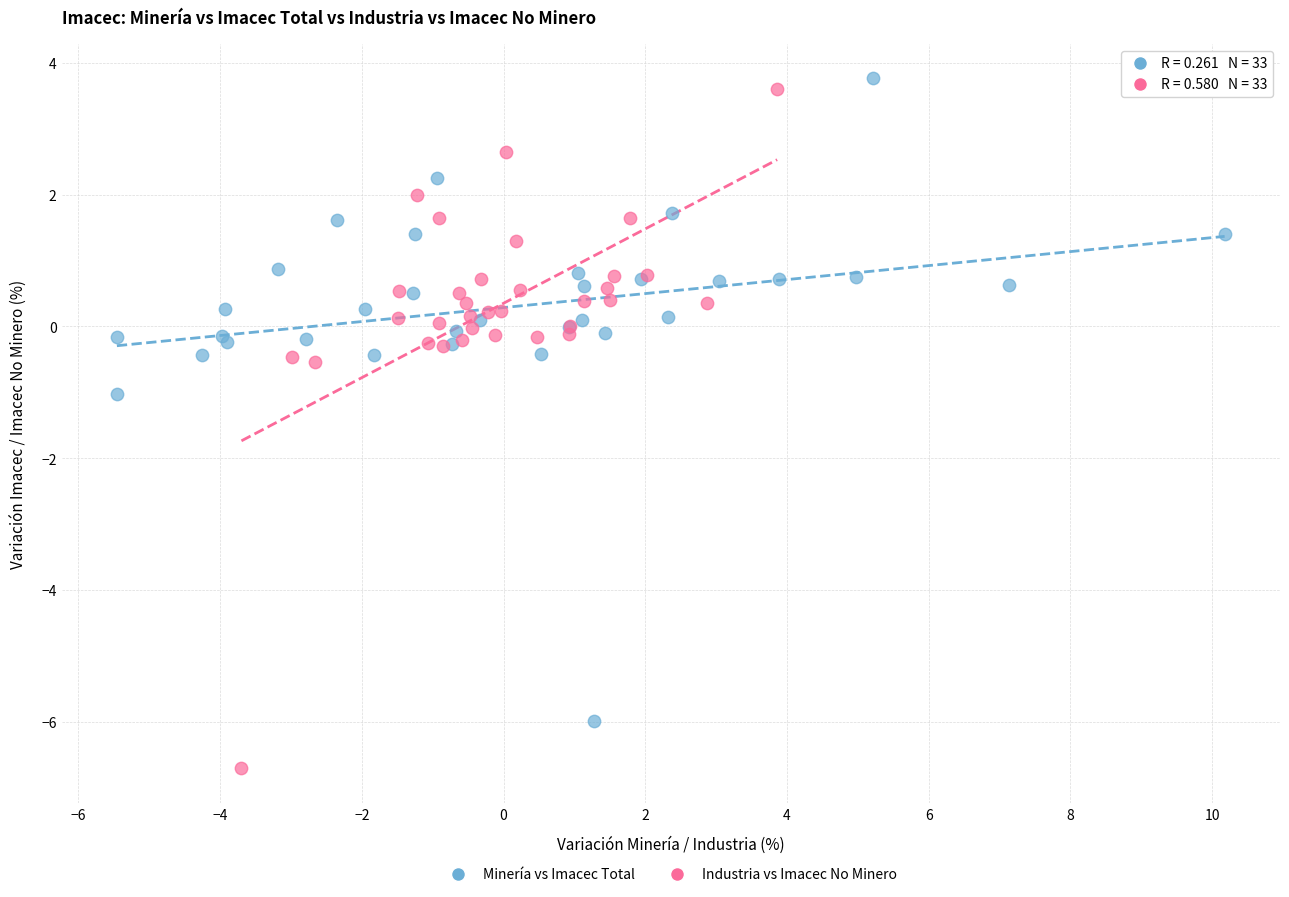

What are all the series names shown in the legend?

Minería vs Imacec Total, Industria vs Imacec No Minero